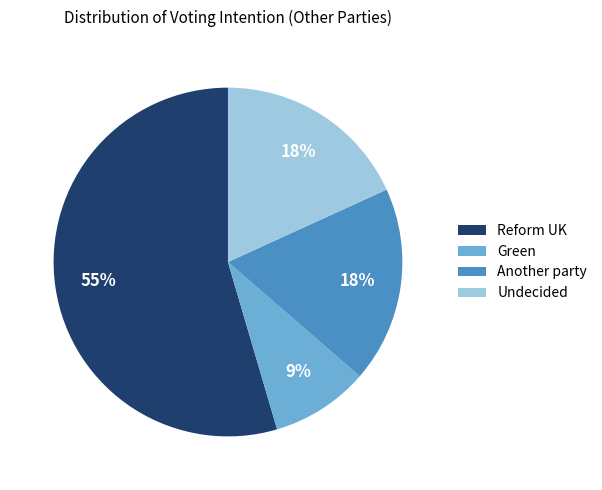

How many slices are in this pie chart?

4